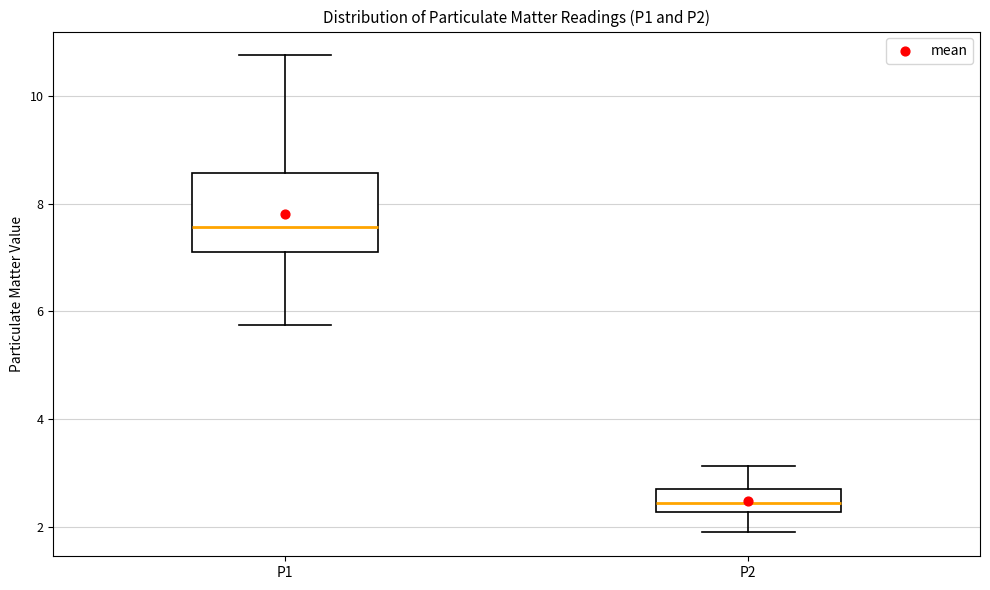

Which box is the tallest, from its lower edge to its upper edge?

P1